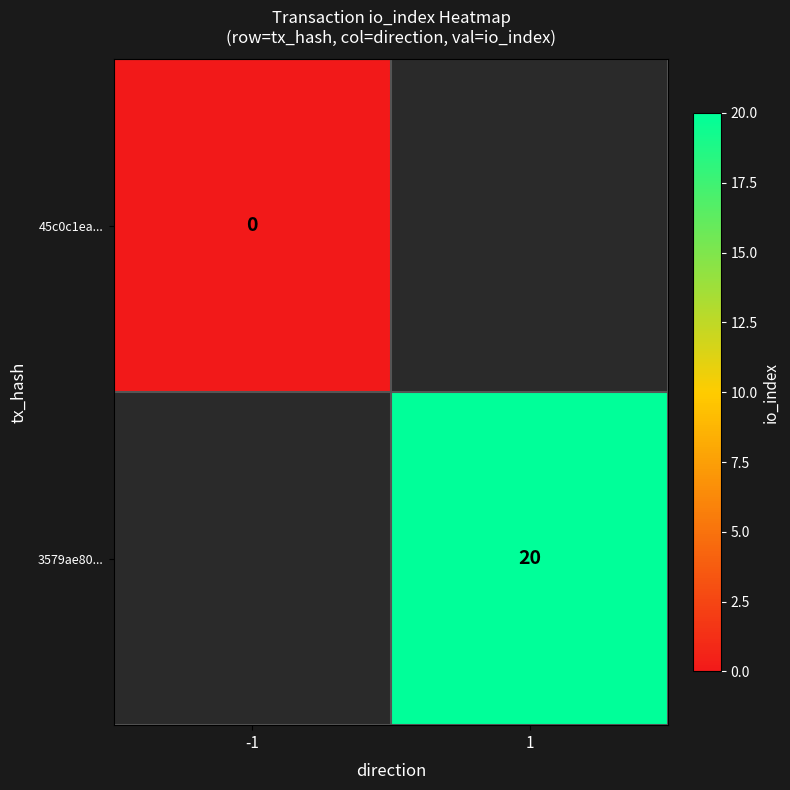

Rank the series by their maximum value, from lowest to highest.

45c0c1ea..., 3579ae80...